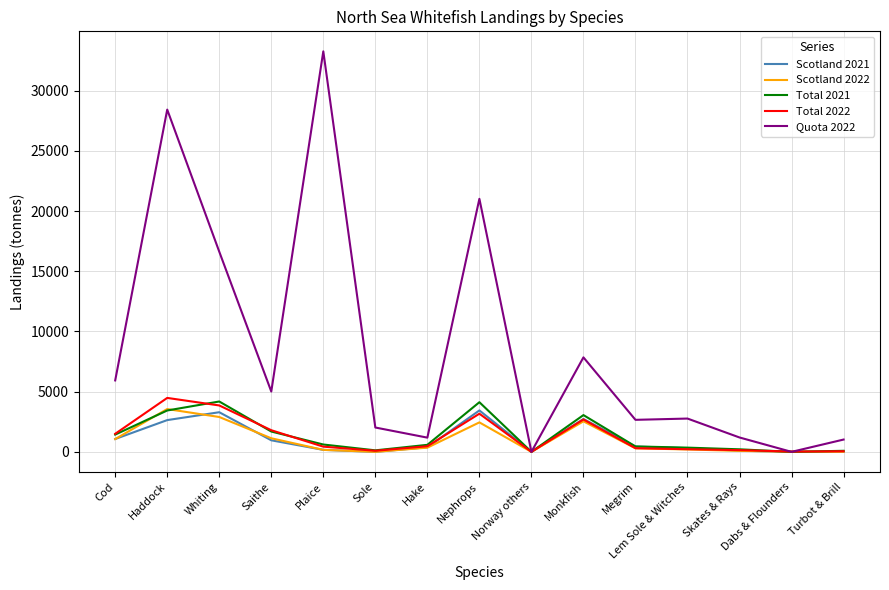

Which category has the highest value across all series?

Plaice